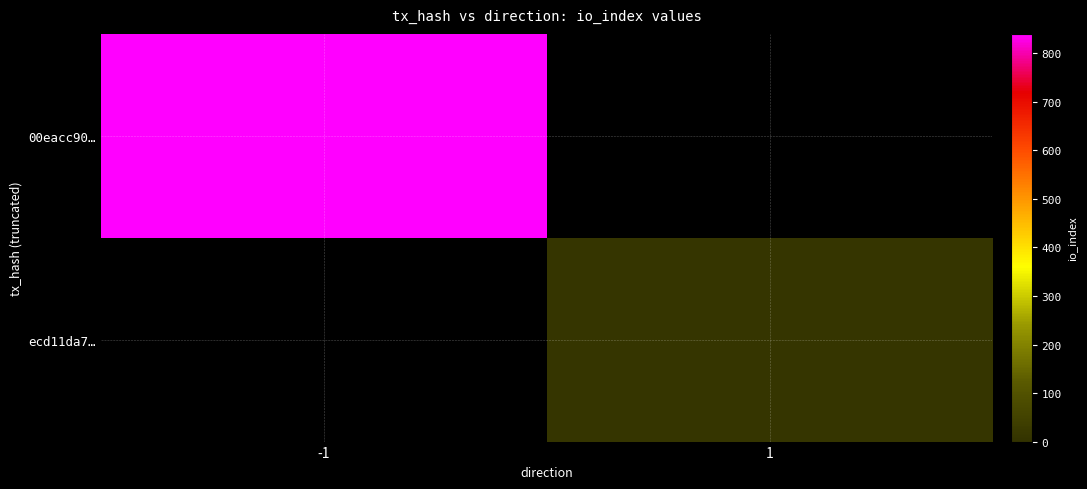

Reading left to right, list all the values displayed in this chart.

00eacc90…: -1=840	1=0
ecd11da7…: -1=0	1=7